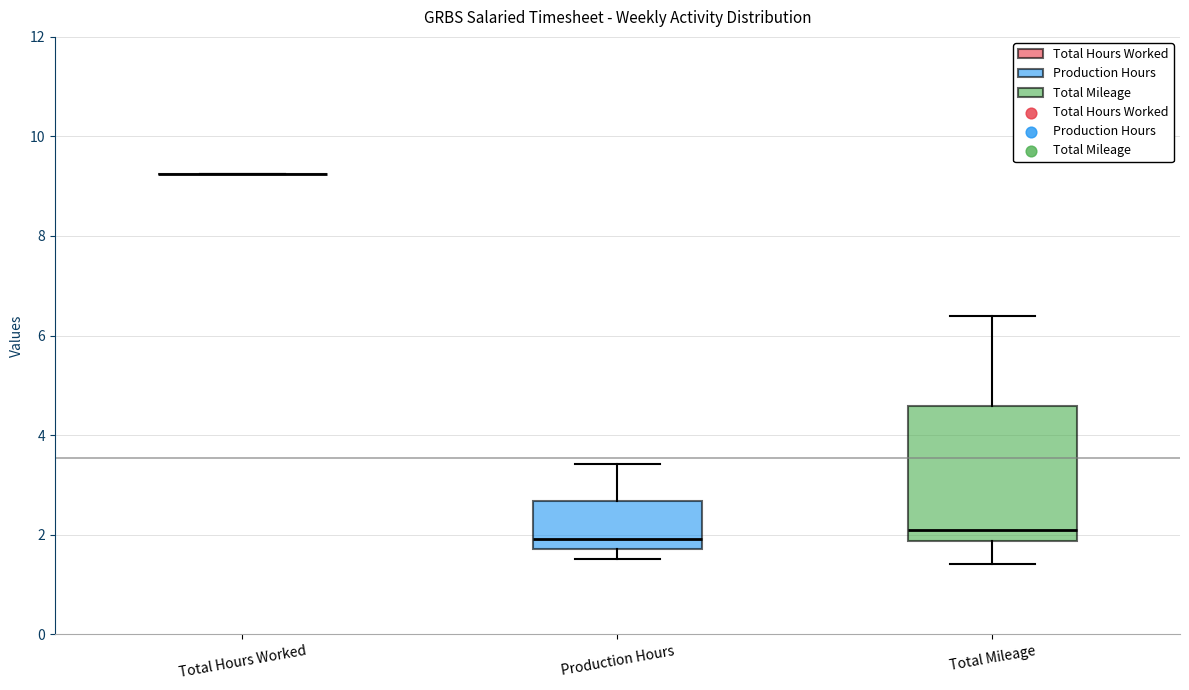

Comparing the boxes themselves (not the whiskers), which one is the tallest?

Total Mileage